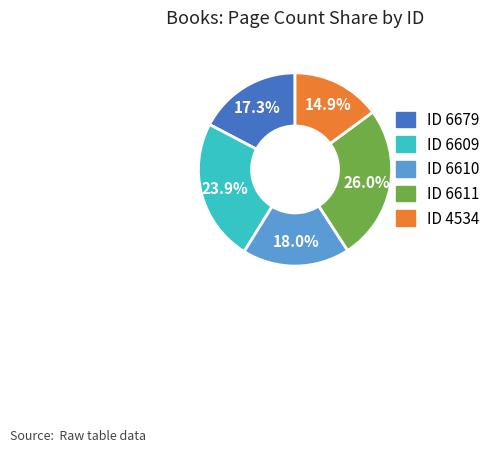

How many segments does this pie chart have?

5